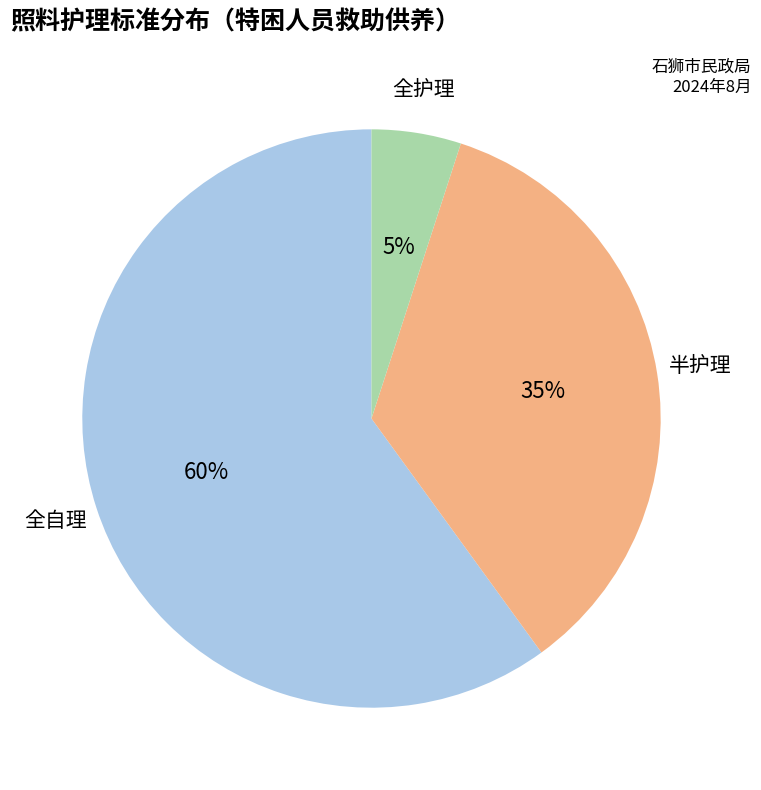

Does any single category account for the majority?

Yes